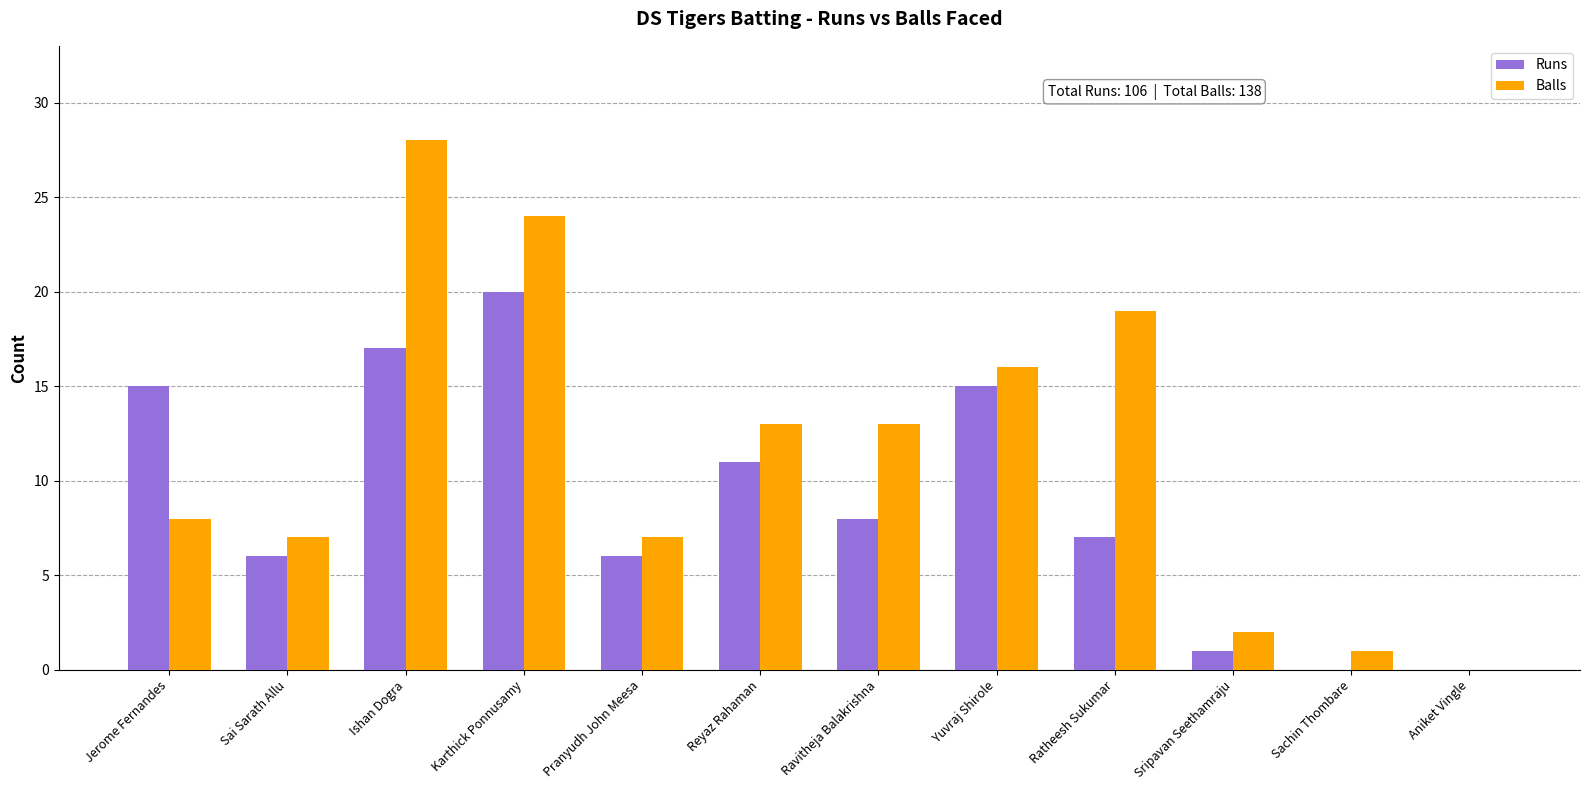

How many groups of bars are there?

12